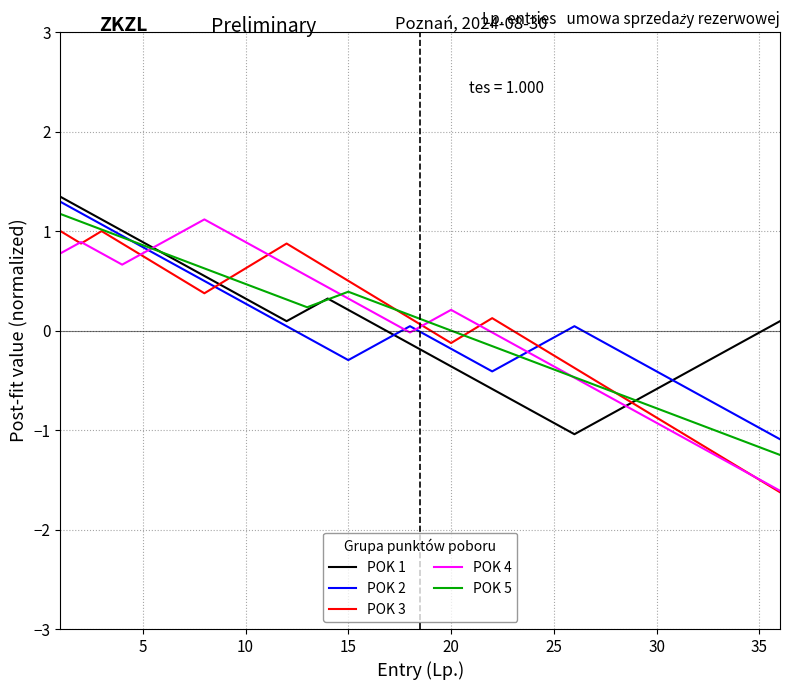

After their last crossing, which series has the higher values: POK 4 or POK 2?

POK 2